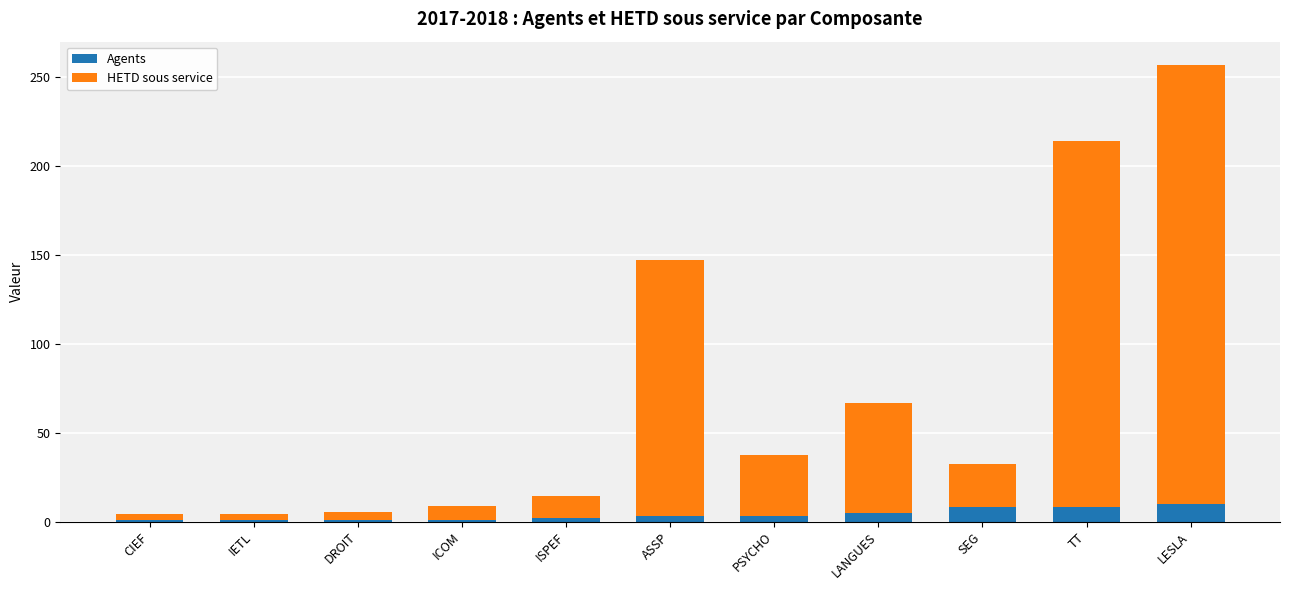

What is the highest value of the Agents series?

10.0